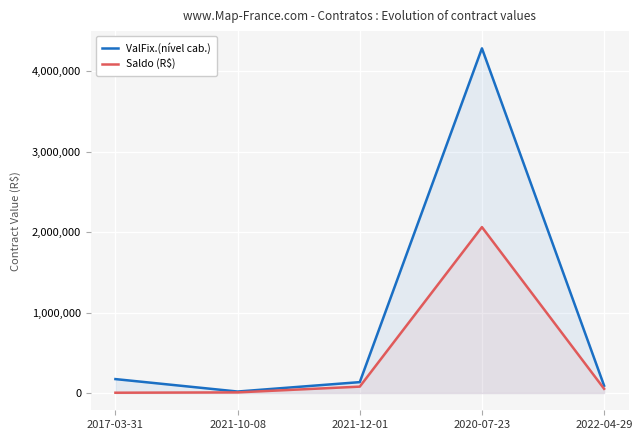

What is the maximum value for ValFix.(nível cab.)?

4285277.7